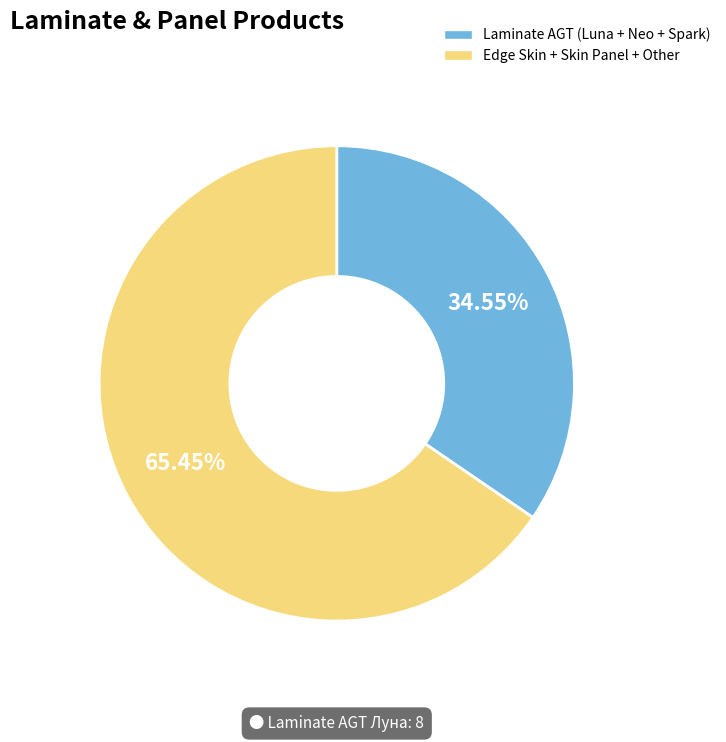

Is there any slice that represents more than half of the pie?

Yes